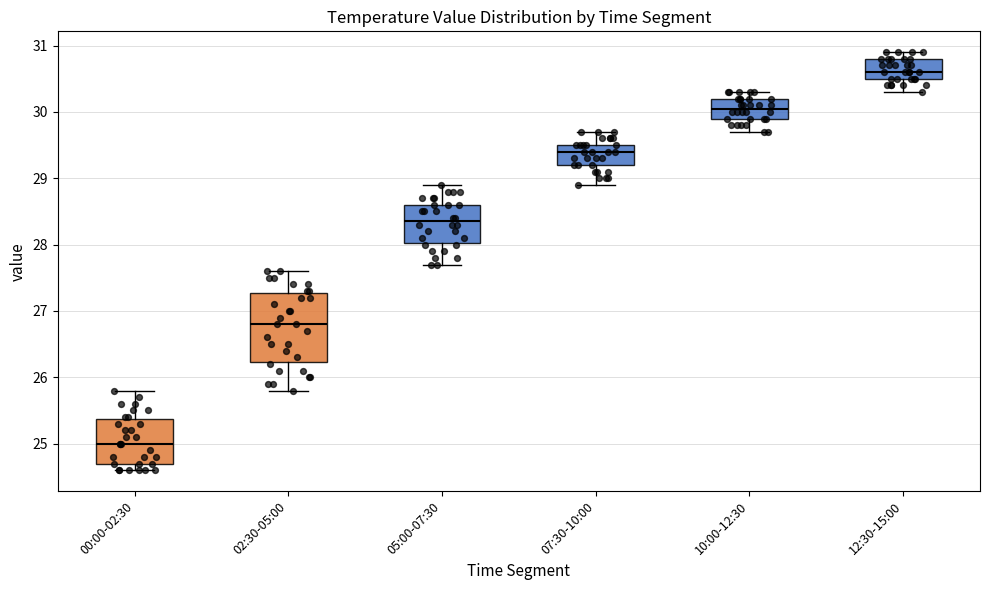

Comparing the boxes themselves (not the whiskers), which one is the tallest?

02:30-05:00